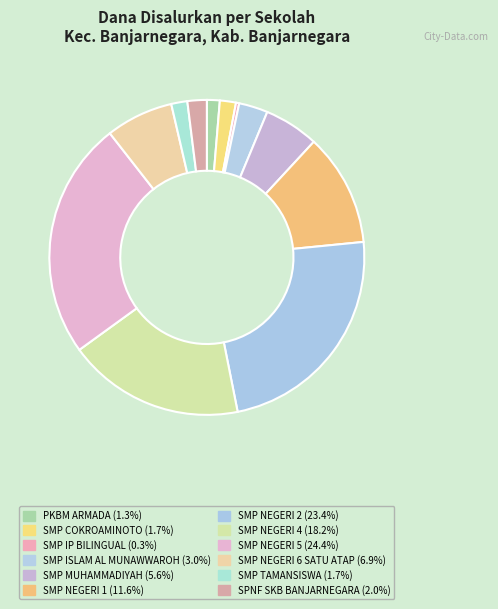

Which slice is the smallest?

SMP IP BILINGUAL SCHOOL TUNAS BANGSA